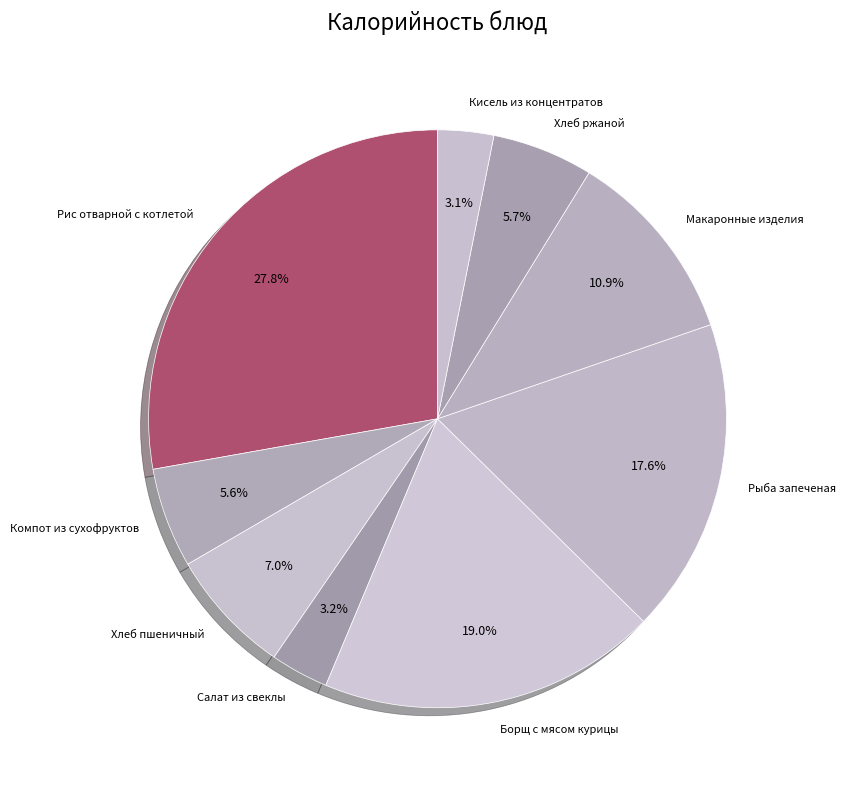

What is the ratio of the value at Салат из свеклы to the value at Компот из сухофруктов?

0.6